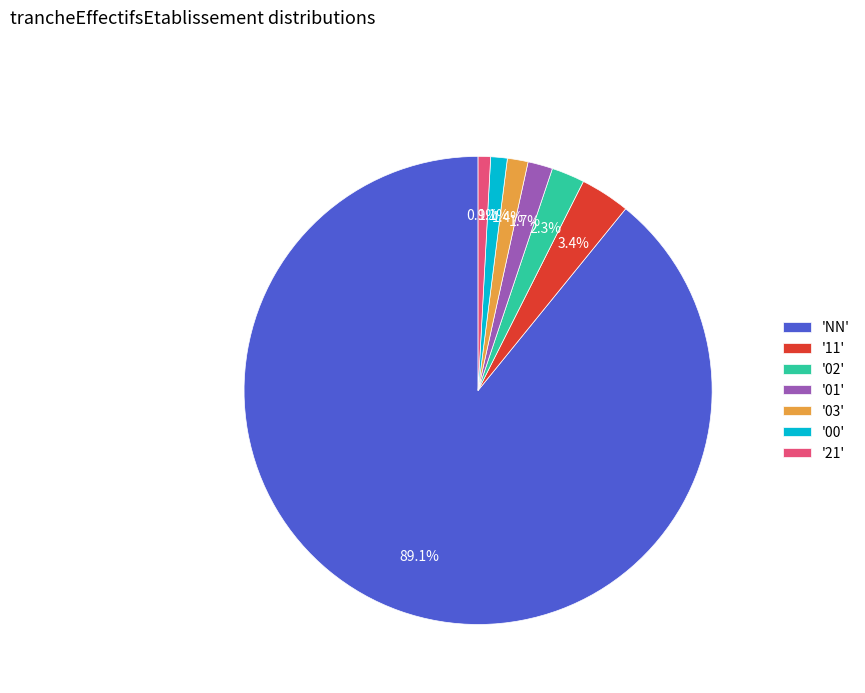

What portion of the pie excludes '11'?

96.6%